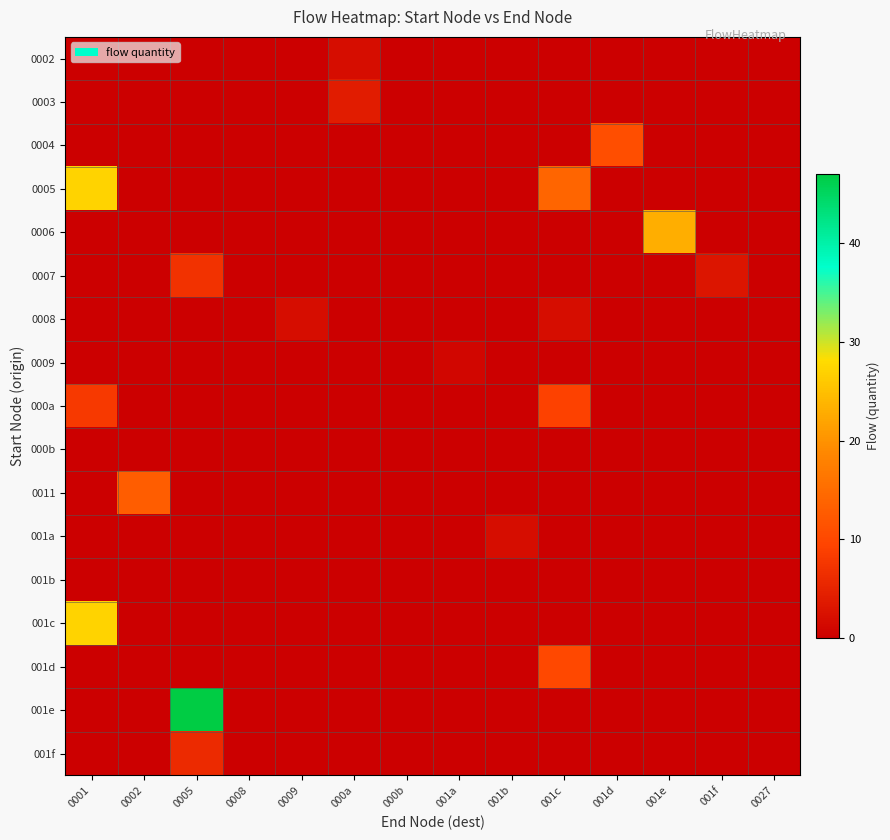

Between 000a and 0009, which is larger?

000a